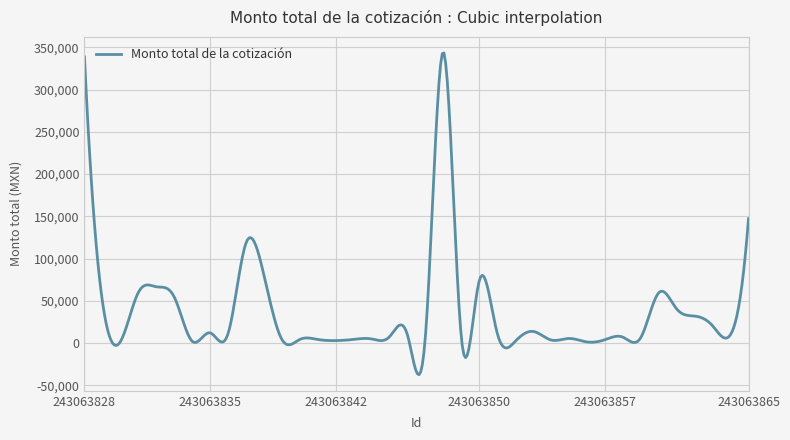

What is the difference between the maximum and minimum values?

380820.7